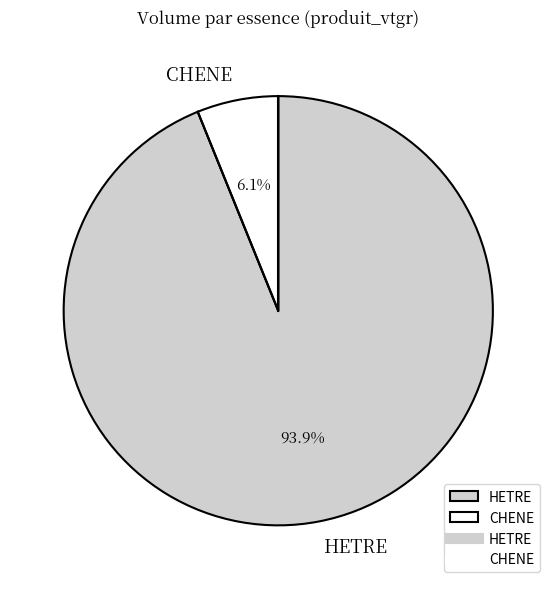

What percentage is NOT represented by CHENE?

93.9%